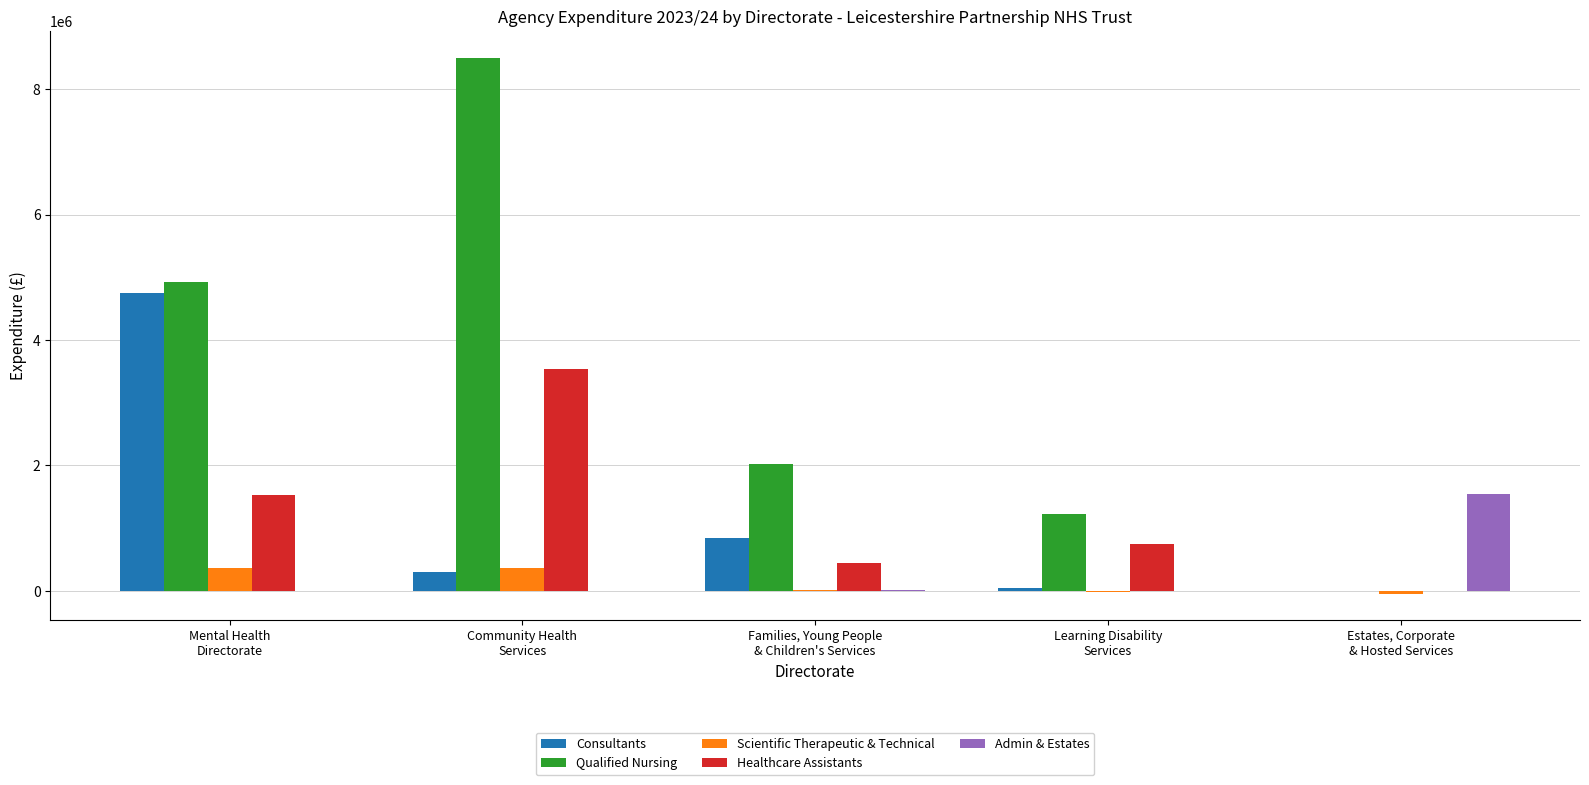

Which series has the largest total across all categories?

Qualified Nursing